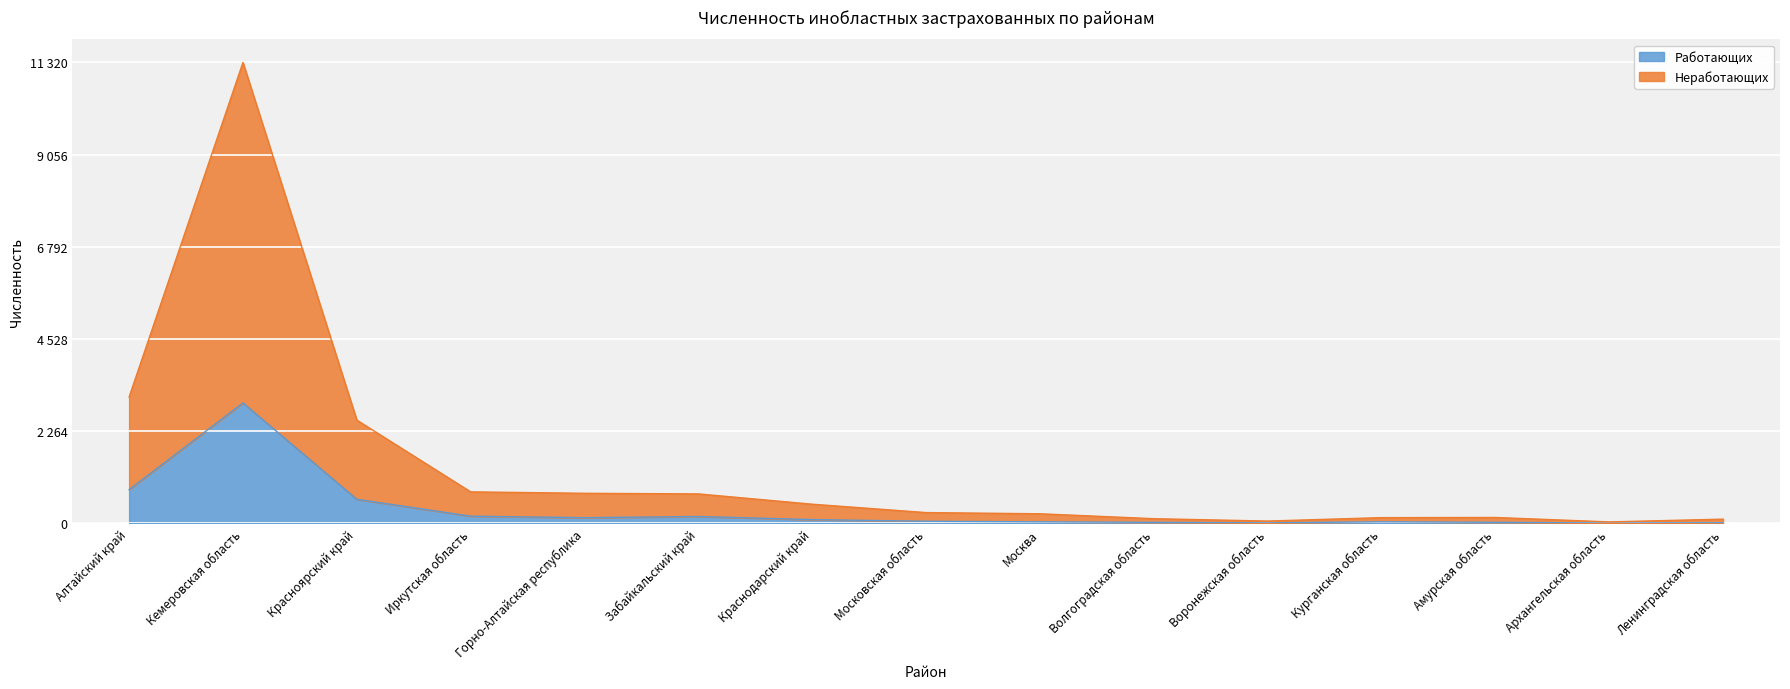

How many interior local valleys does the Работающих series have?

3